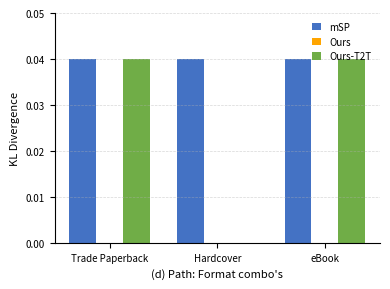

Which series has the largest total across all categories?

mSP